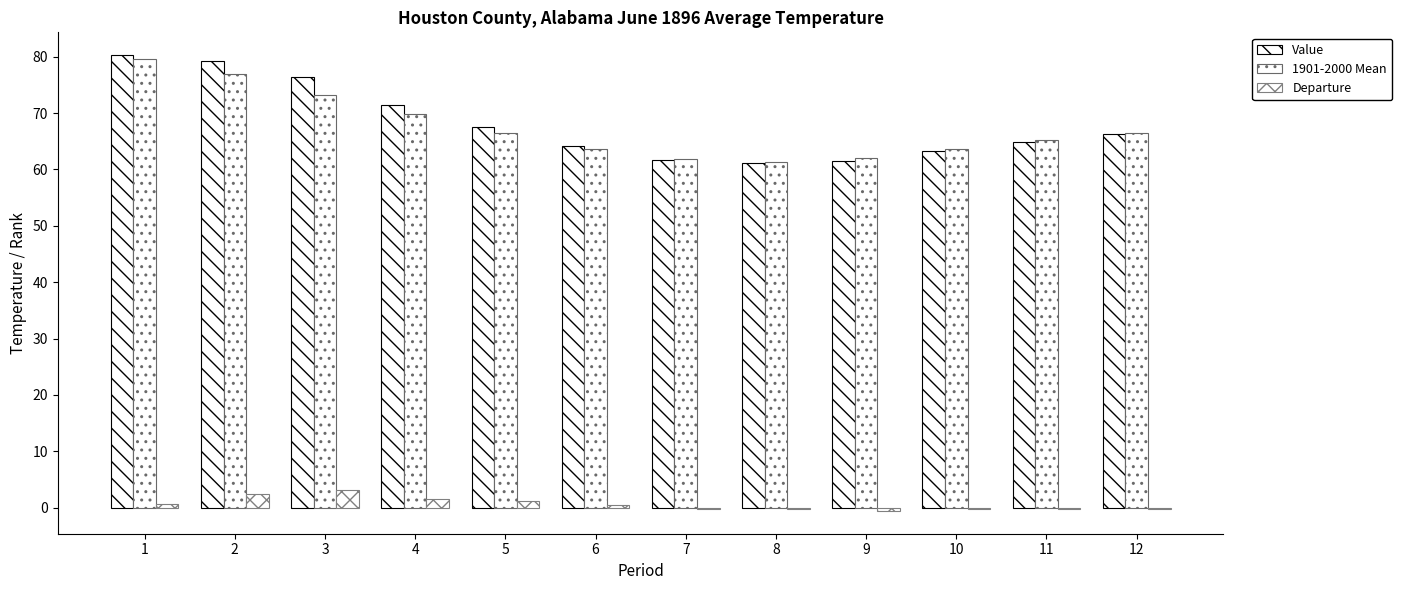

What is the total value across all series at 3?

153.0